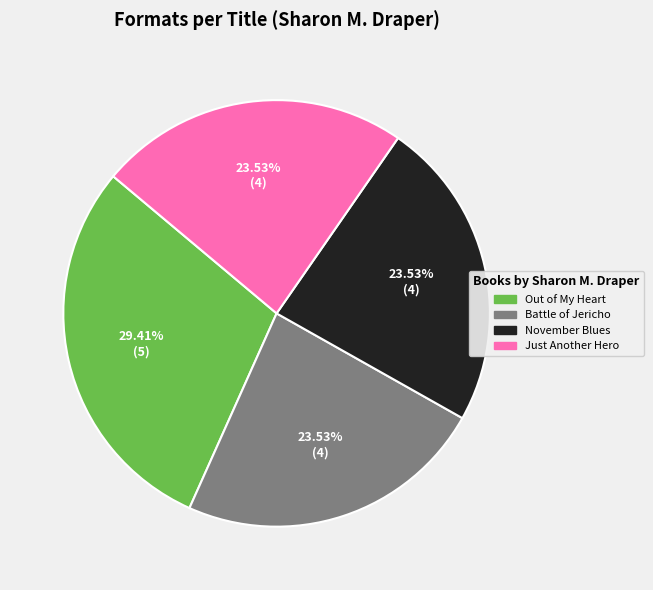

How many slices are in this pie chart?

4